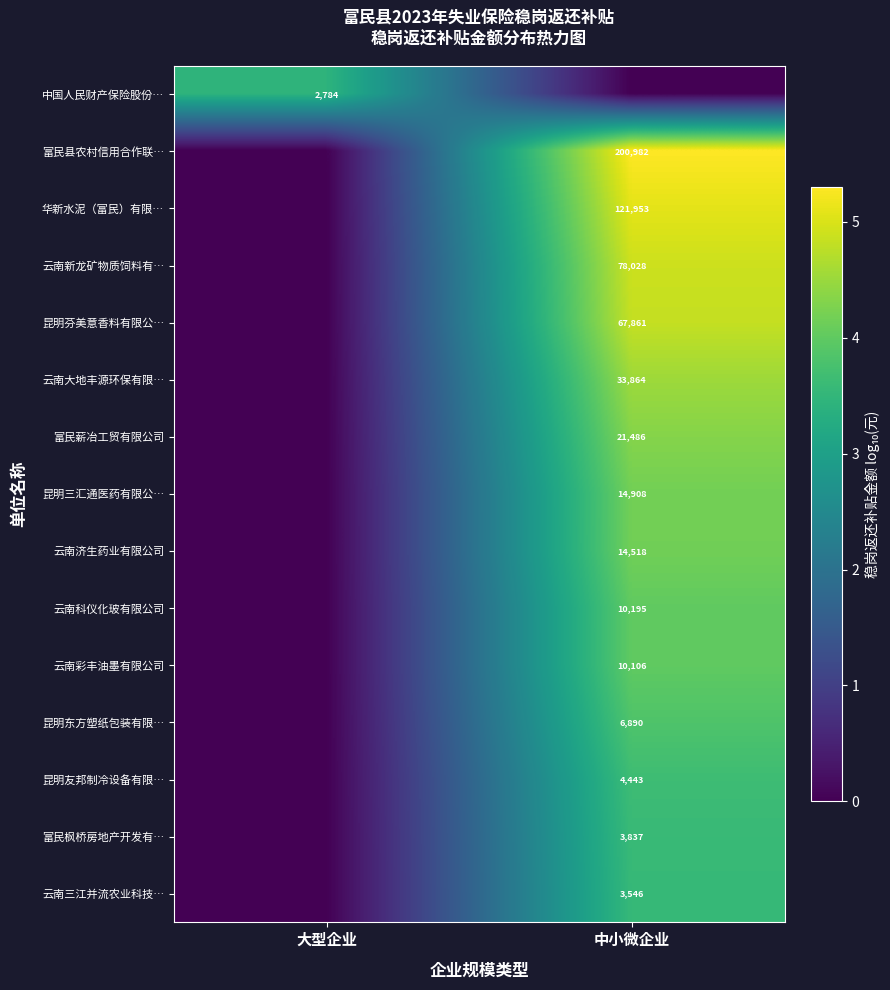

The 昆明东方塑纸包装有限… series shows 6890 at 中小微企业. True or false?

True